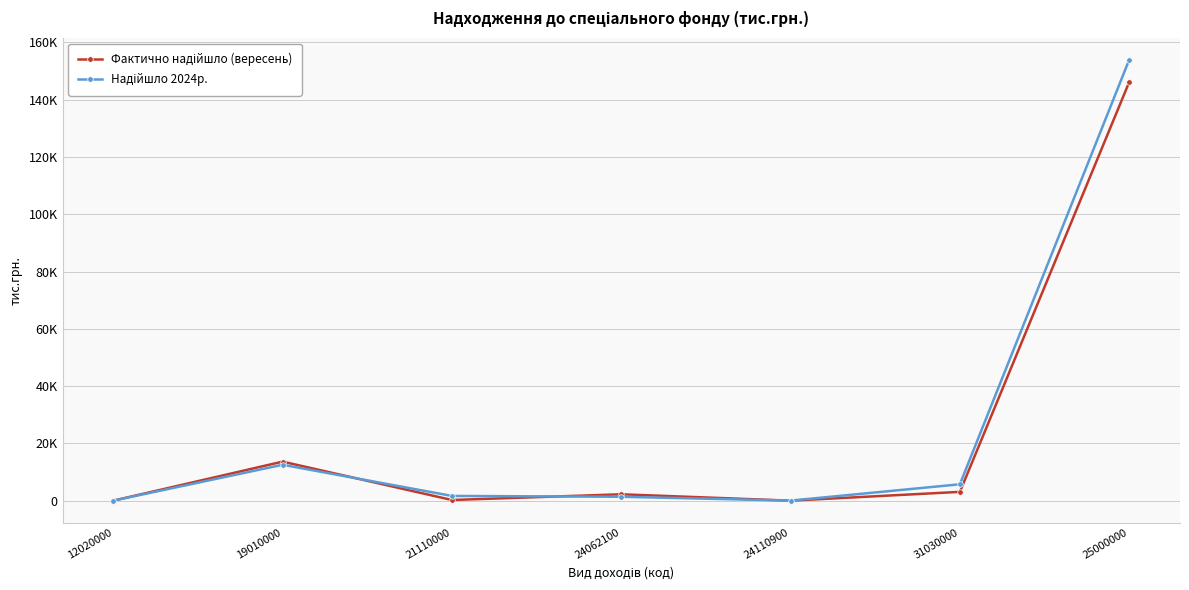

Does the chart have visible grid lines?

Yes